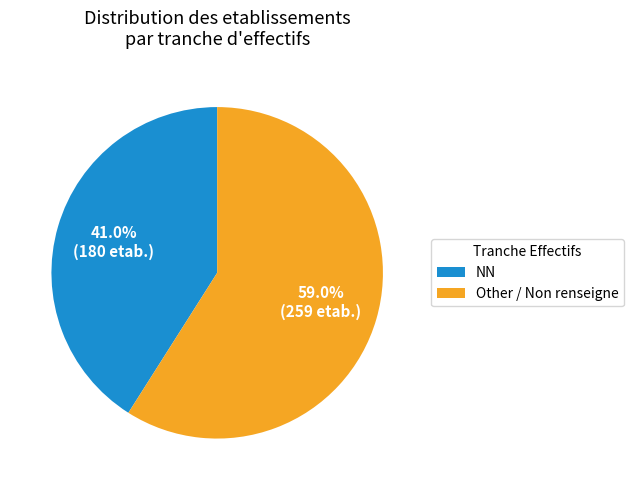

To the nearest percent, what is the average slice percentage?

50%